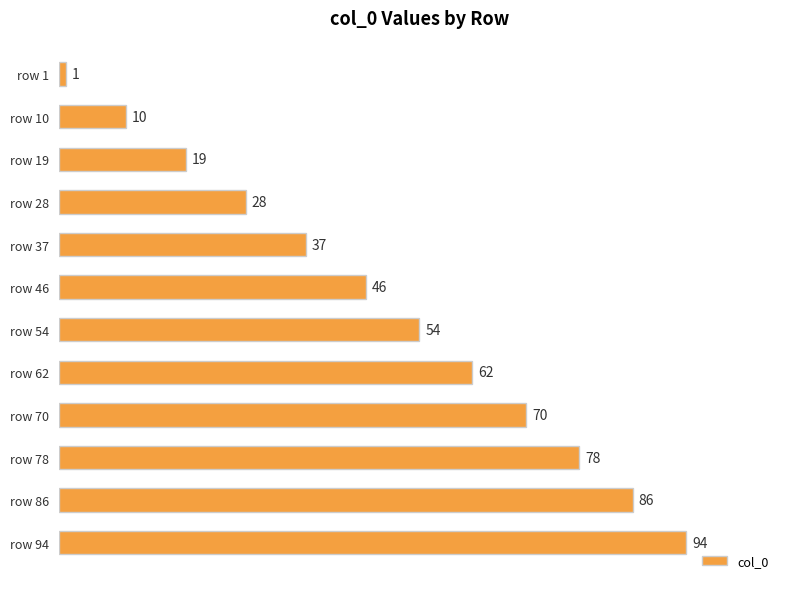

What is the minimum value shown in the chart?

1